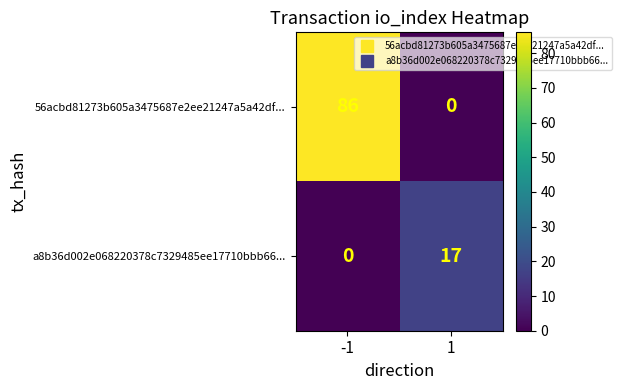

Between -1 and 1, which series saw the biggest shift?

56acbd81273b605a3475687e2ee21247a5a42df...